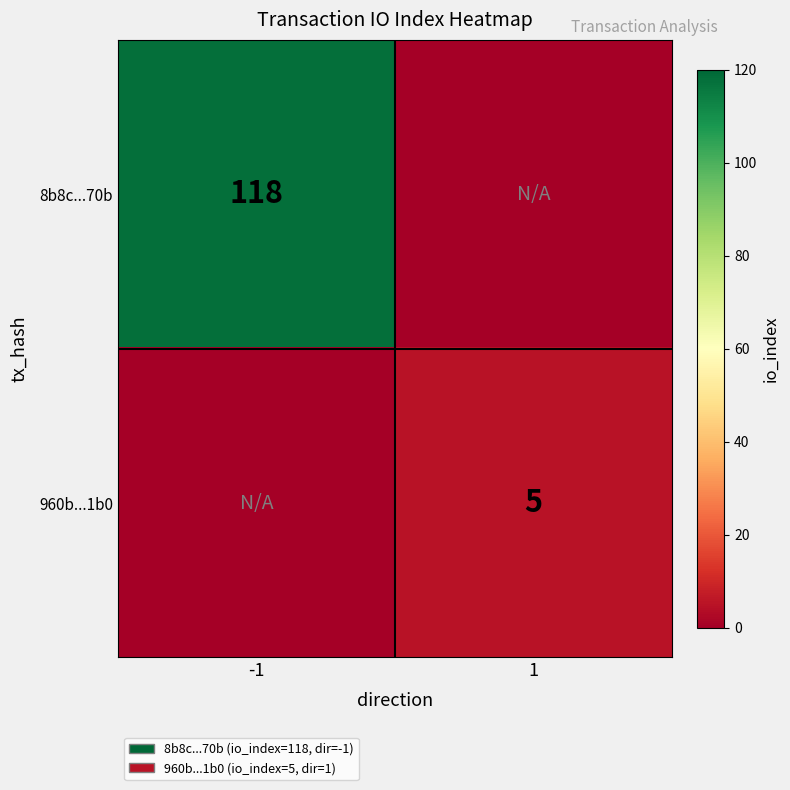

Is the value of 8b8c...70b at -1 greater than the value of 960b...1b0 at 1?

Yes